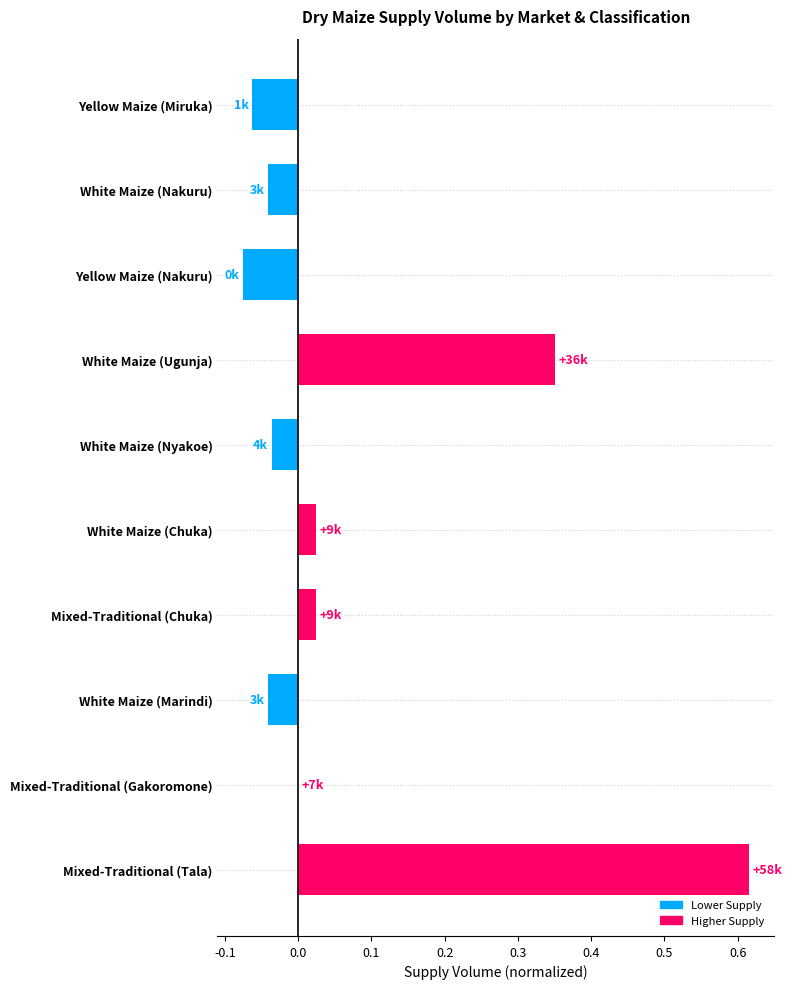

At which category does the chart reach its peak across all series?

Mixed-Traditional (Tala)